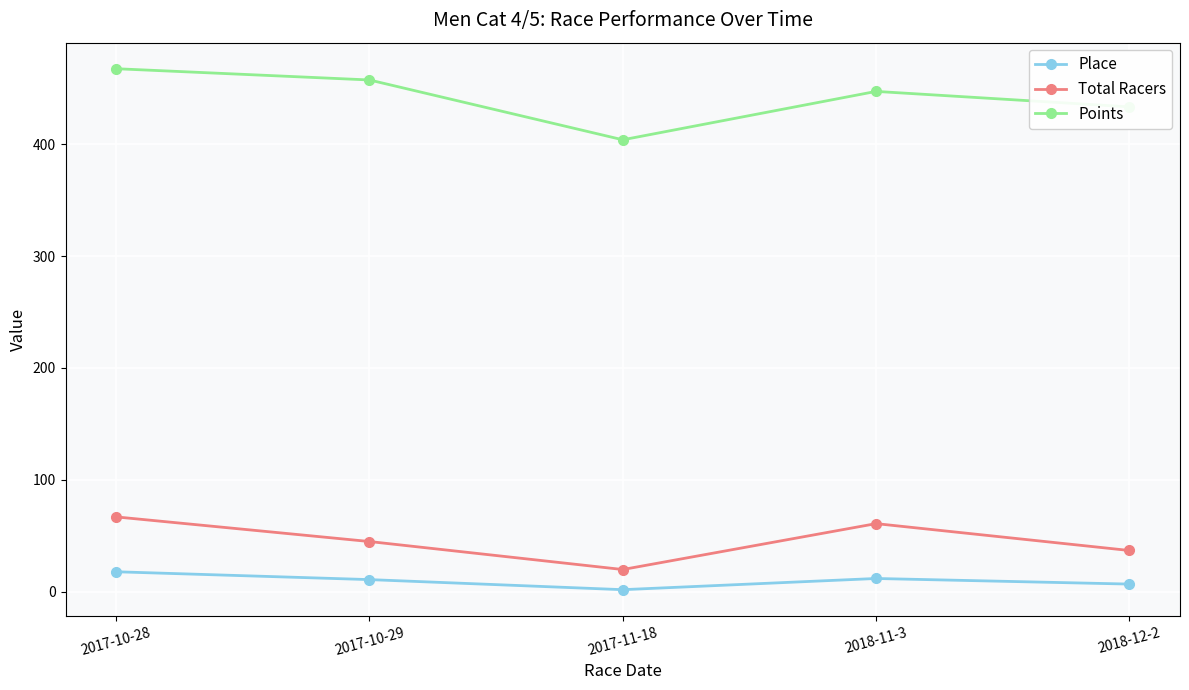

What is the maximum value shown in the chart?

467.3